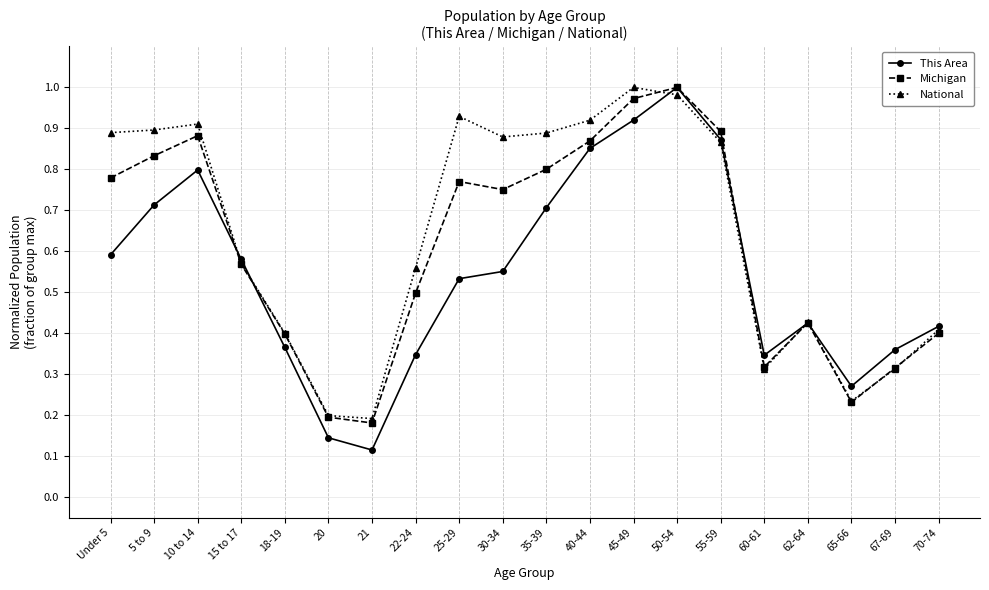

True or false: This Area and National intersect in this chart.

True